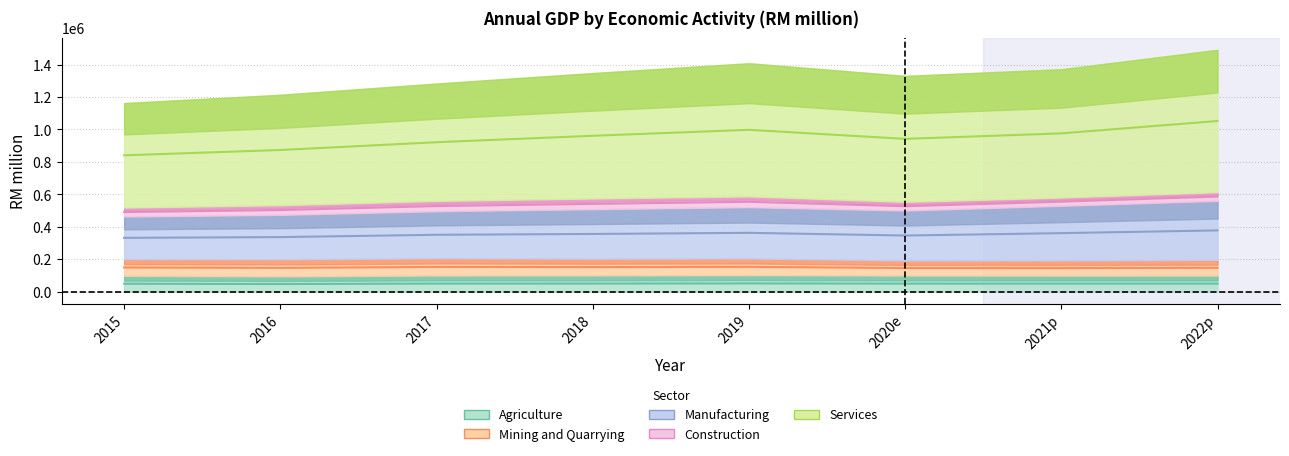

True or false: Mining and Quarrying and Agriculture cross at least once.

True